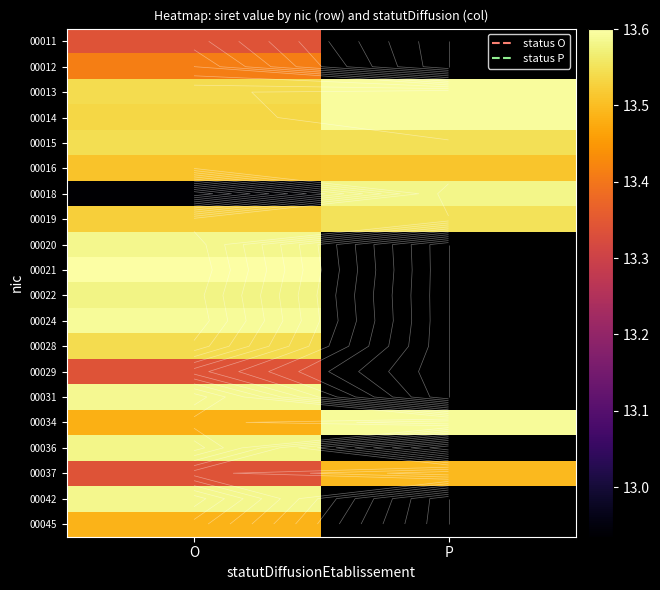

What is the total value across all series at O?

269.6